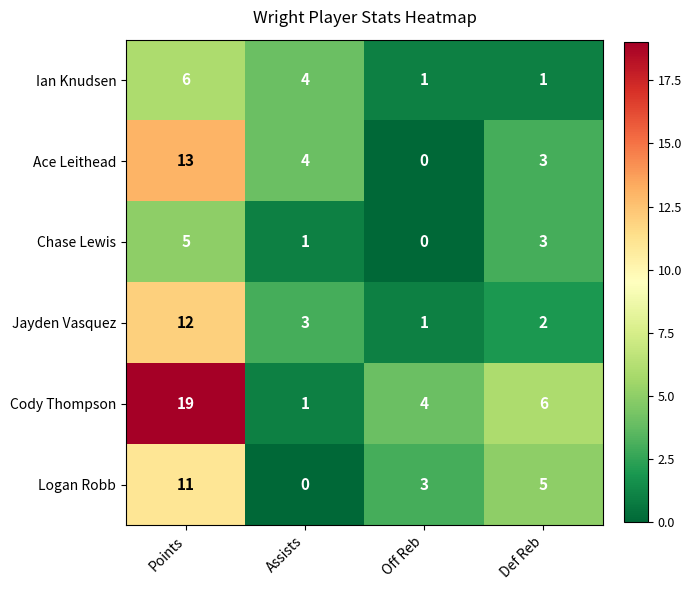

How many values in the Logan Robb series are below 5?

2